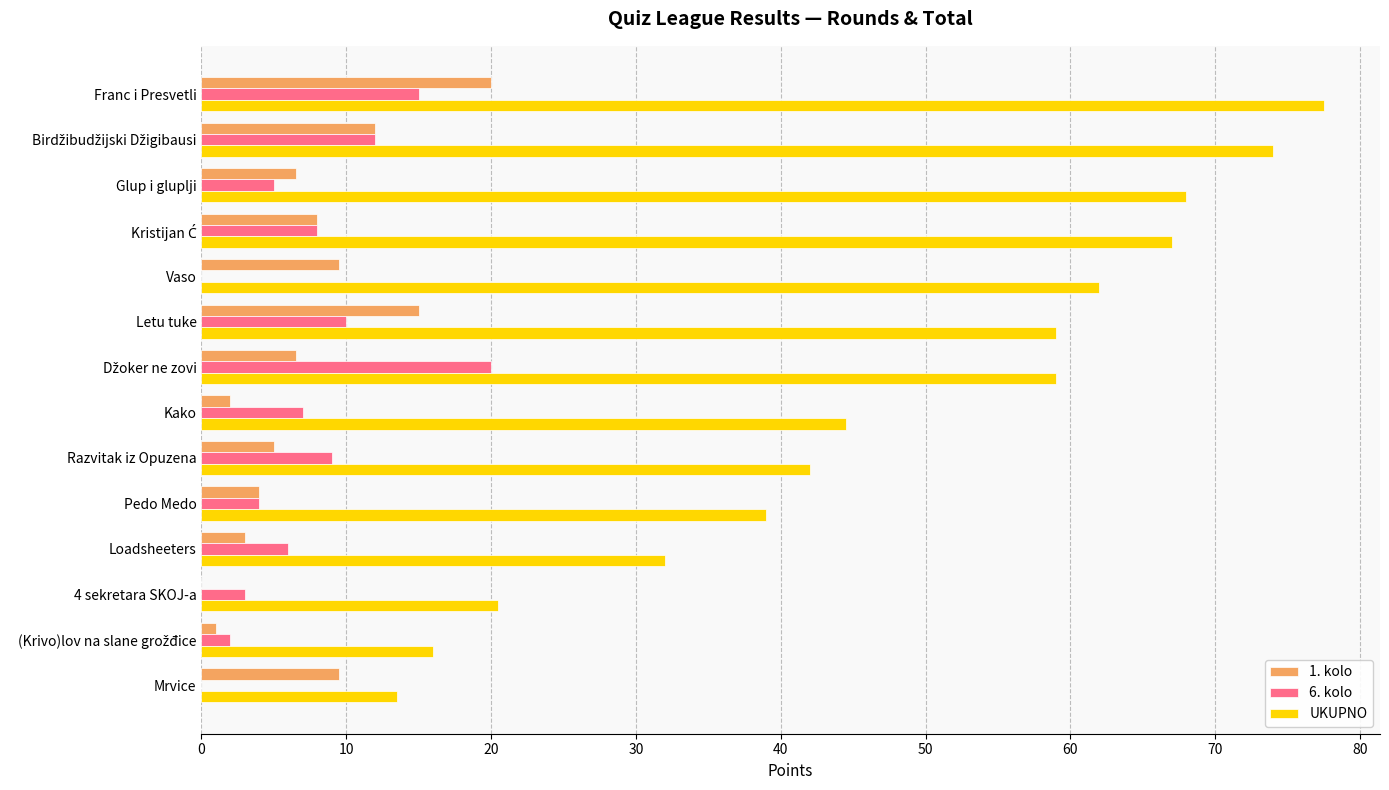

How many data points does each series have?

14